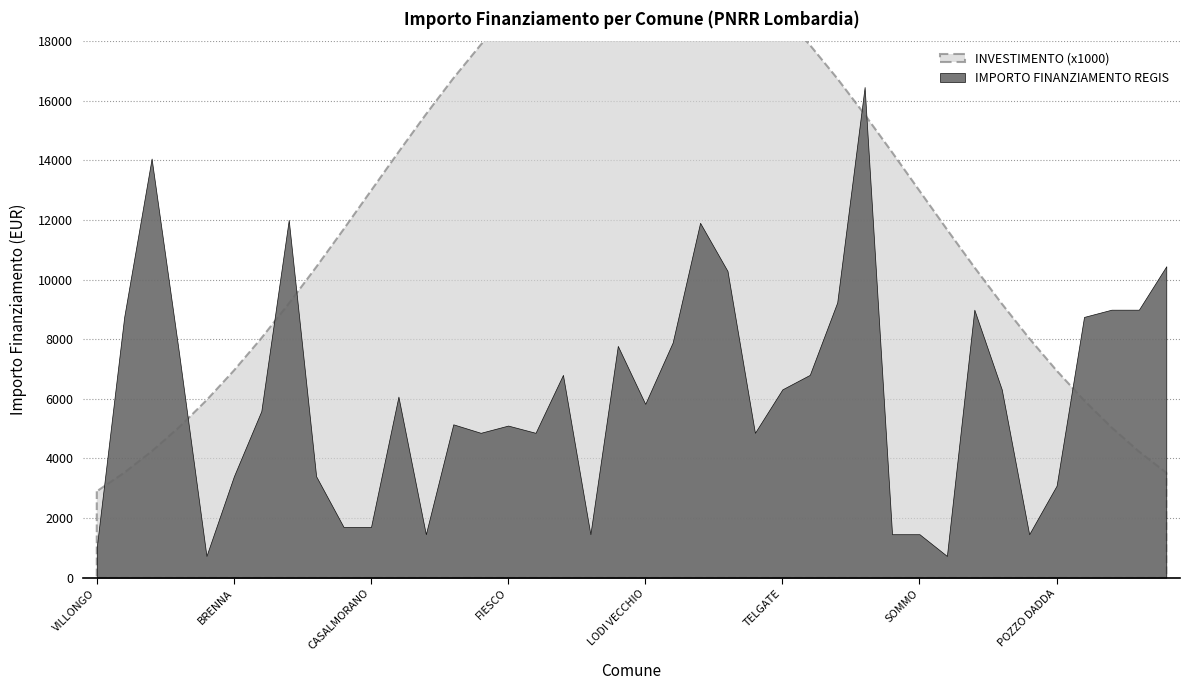

At which category is the sum across all series the highest?

MELZO